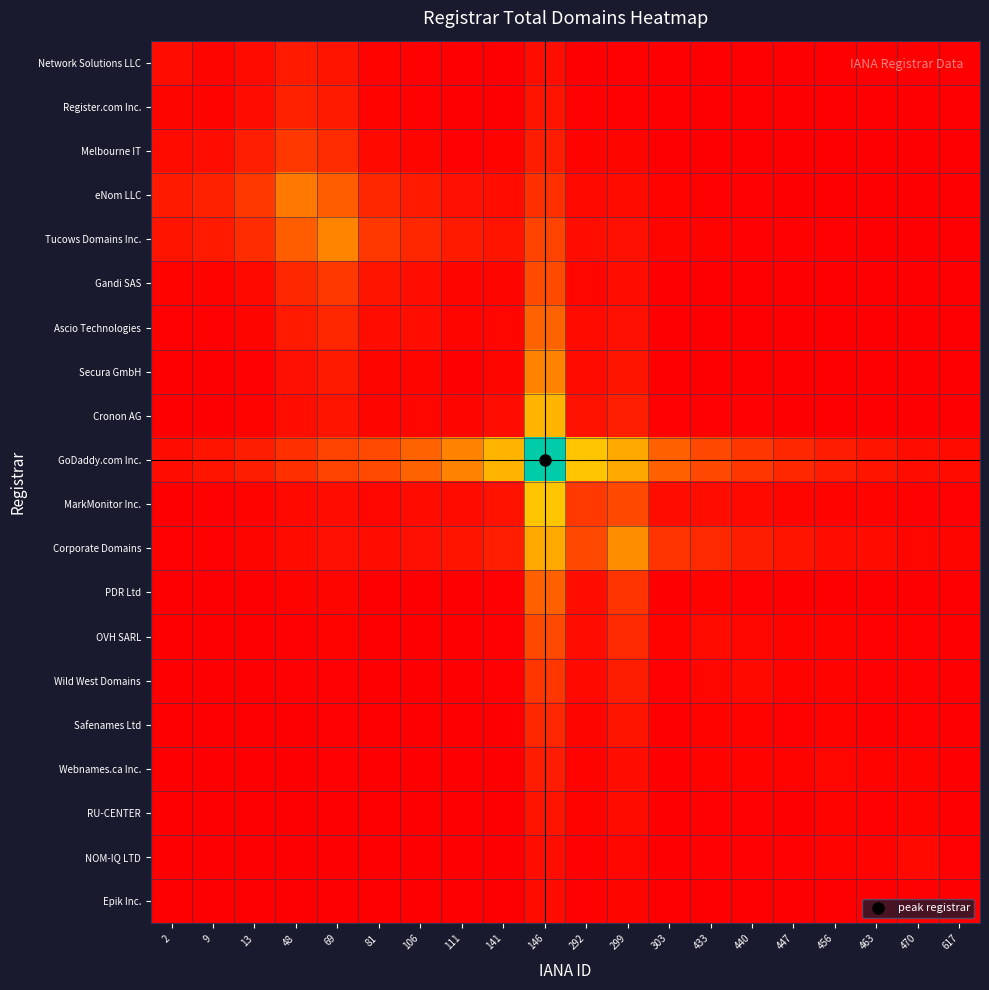

At 292, list the series in order from smallest to largest.

Network Solutions LLC, Epik Inc., Register.com Inc., NOM-IQ LTD, RU-CENTER, Melbourne IT, Webnames.ca Inc., Safenames Ltd, Gandi SAS, Wild West Domains, eNom LLC, Ascio Technologies, Secura GmbH, OVH SARL, Tucows Domains Inc., PDR Ltd, Cronon AG, MarkMonitor Inc., Corporate Domains, GoDaddy.com Inc.